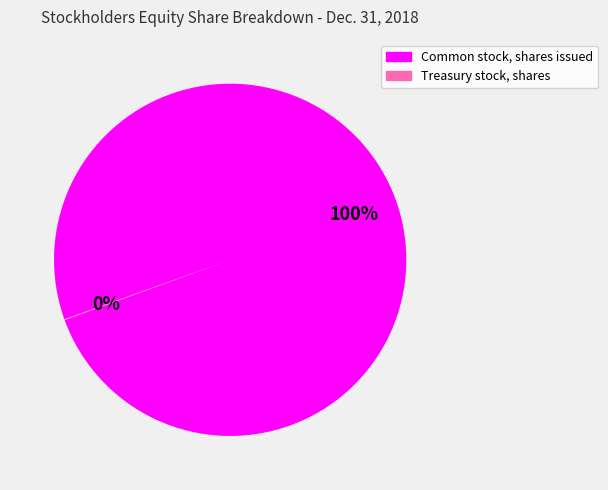

To the nearest percent, what is the difference between the largest and smallest slice percentages?

100%